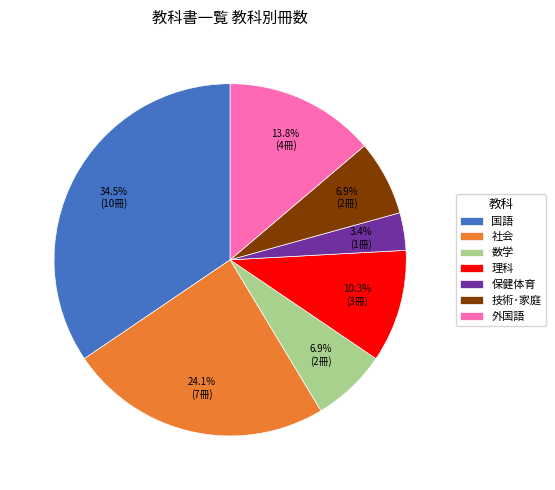

To the nearest percent, what is the combined percentage of 国語 and 技術･家庭?

41%